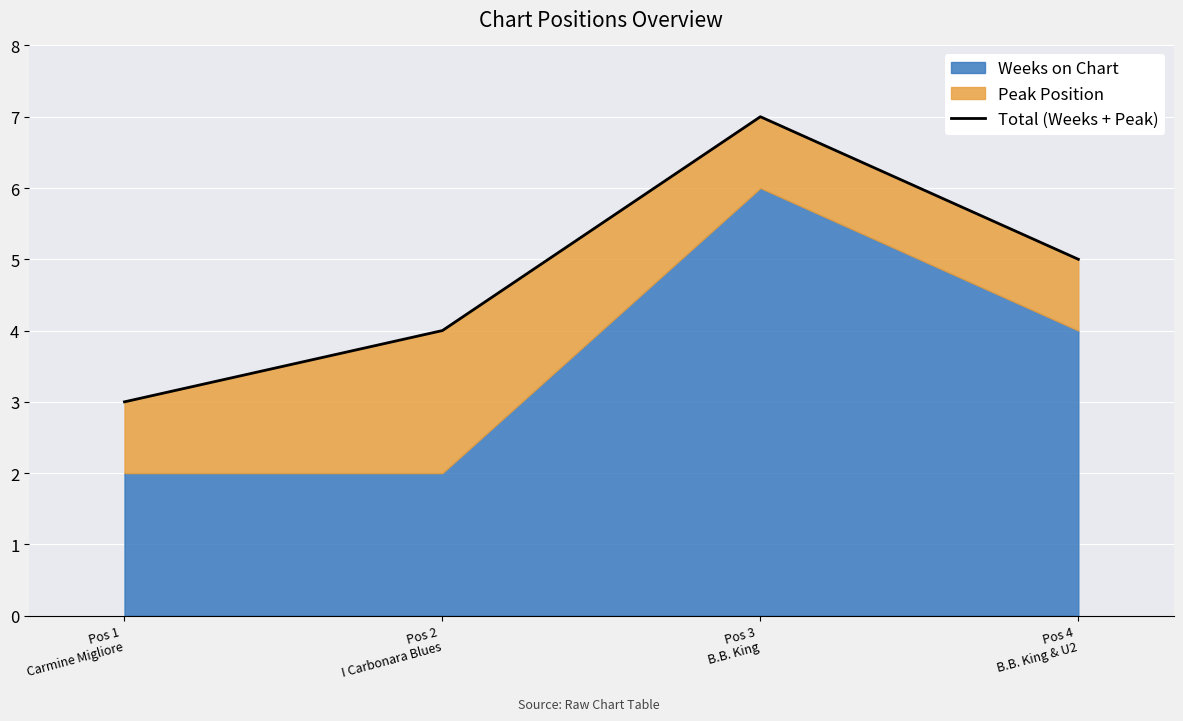

Where is the first local maximum?

Pos 3
B.B. King